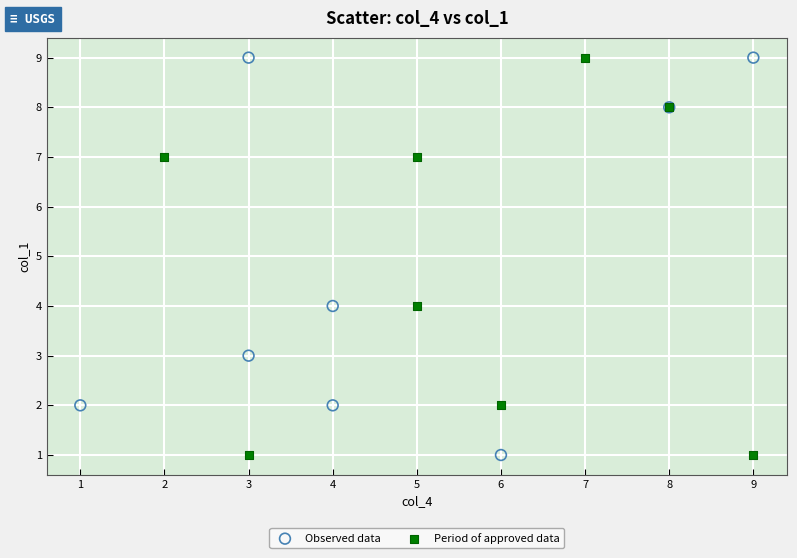

What are all the series names shown in the legend?

Observed data, Period of approved data